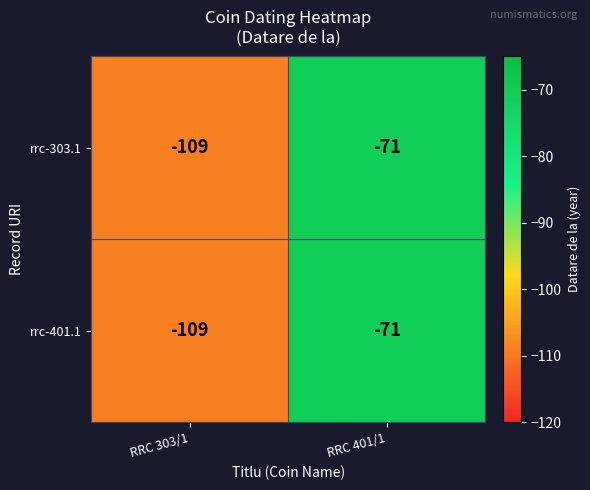

Reading right to left, extract all data points from this chart.

rrc-303.1: RRC 401/1=-71	RRC 303/1=-109
rrc-401.1: RRC 401/1=-71	RRC 303/1=-109